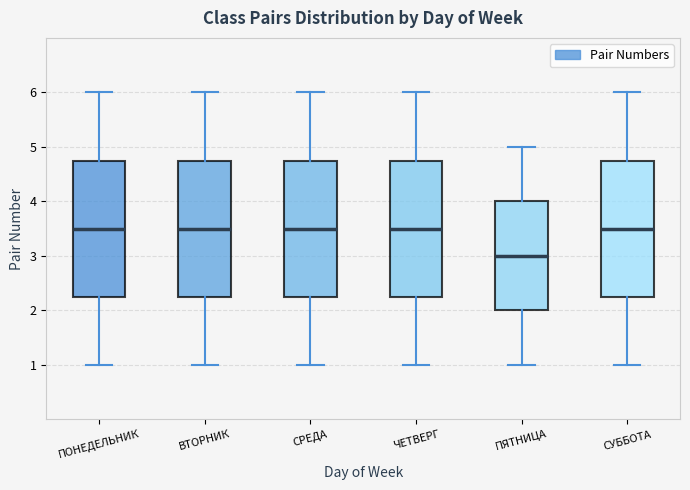

Which box's median line is the lowest?

ПЯТНИЦА